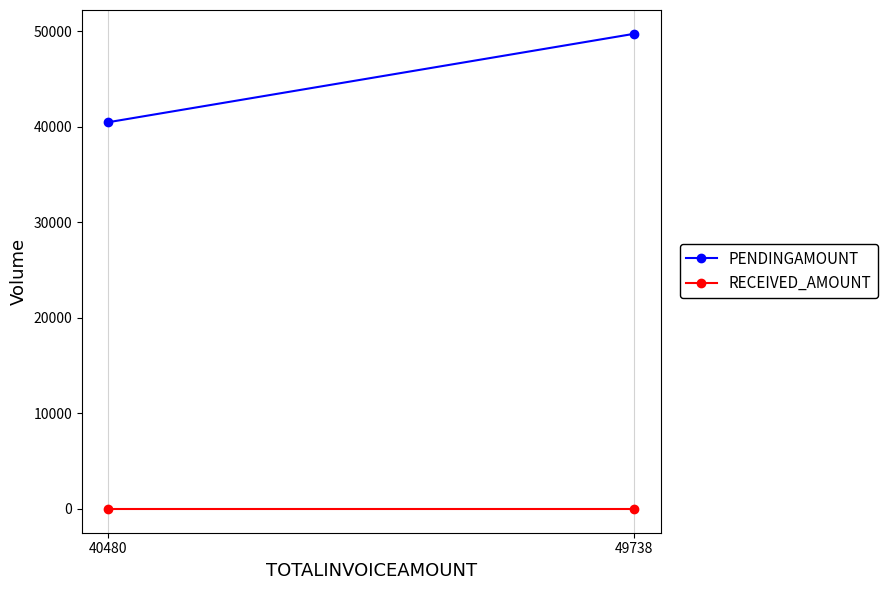

At which category is the sum across all series the highest?

49738